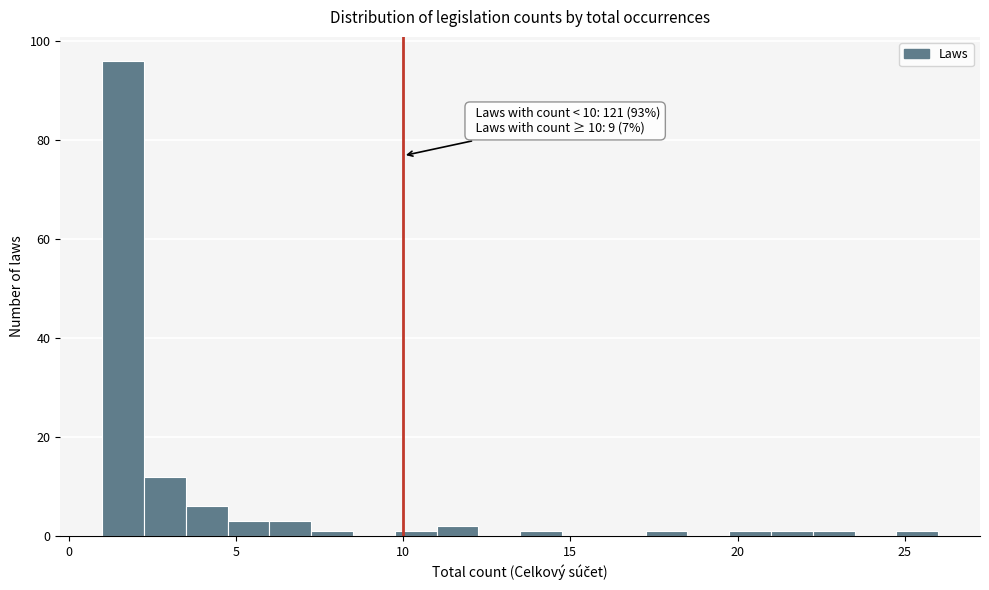

Read against the x-axis, roughly where is the centre of the tallest bar?

1.5